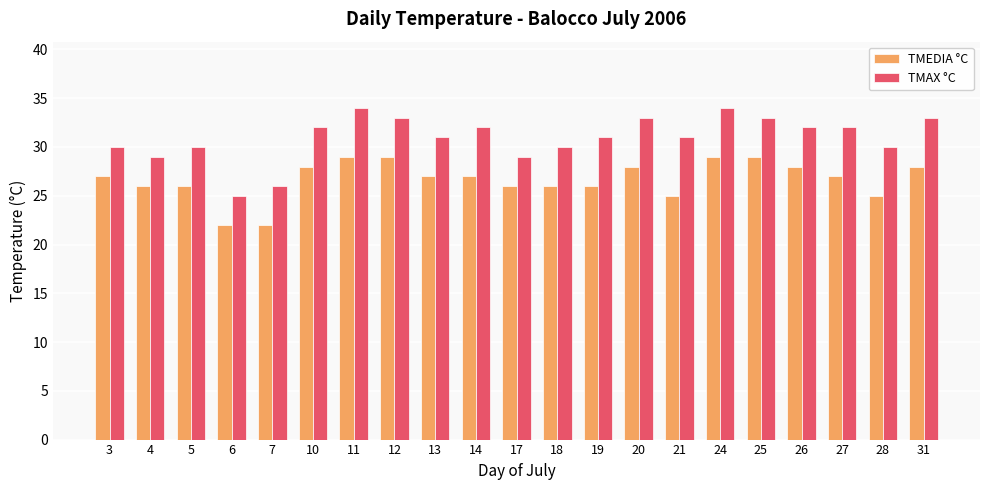

List the series in order of their overall mean, lowest first.

TMEDIA °C, TMAX °C